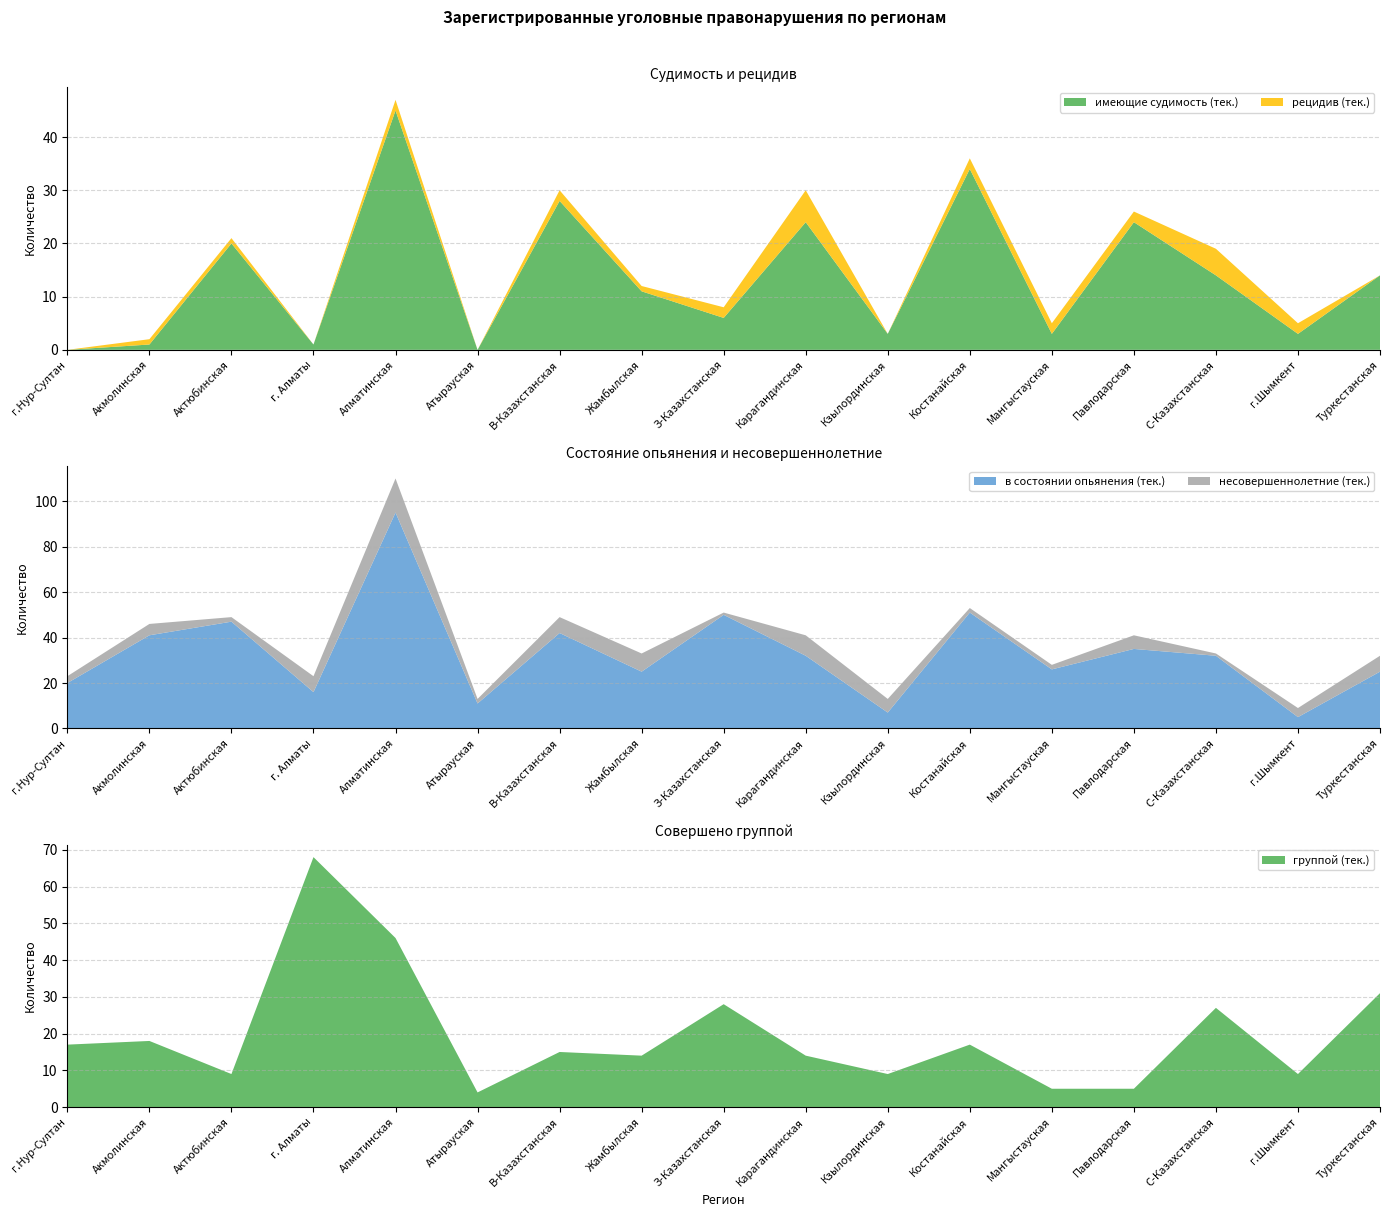

Reading right to left, transcribe all the data shown in this chart.

имеющие судимость (тек.): 14	3	14	24	3	34	3	24	6	11	28	0	45	1	20	1	0
рецидив (тек.): 0	2	5	2	2	2	0	6	2	1	2	0	2	0	1	1	0
несовершеннолетние (тек.): 7	4	1	6	2	2	6	9	1	8	7	2	15	7	2	5	3
в состоянии опьянения (тек.): 25	5	32	35	26	51	7	32	50	25	42	11	95	16	47	41	20
группой (тек.): 31	9	27	5	5	17	9	14	28	14	15	4	46	68	9	18	17